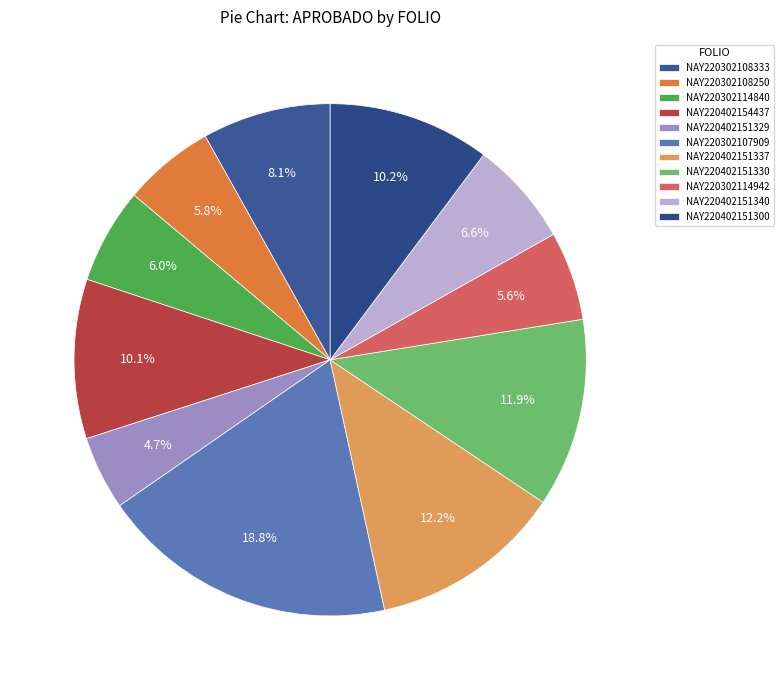

To the nearest percent, what is the combined percentage of NAY220302108250 and NAY220302108333?

14%